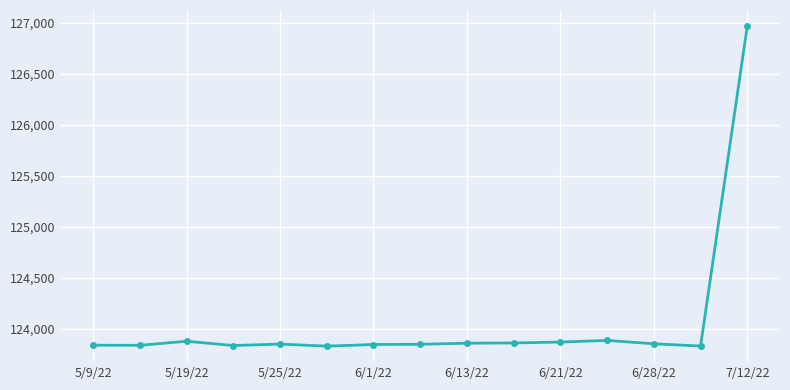

What is the value of the 11th point from the left?

123872